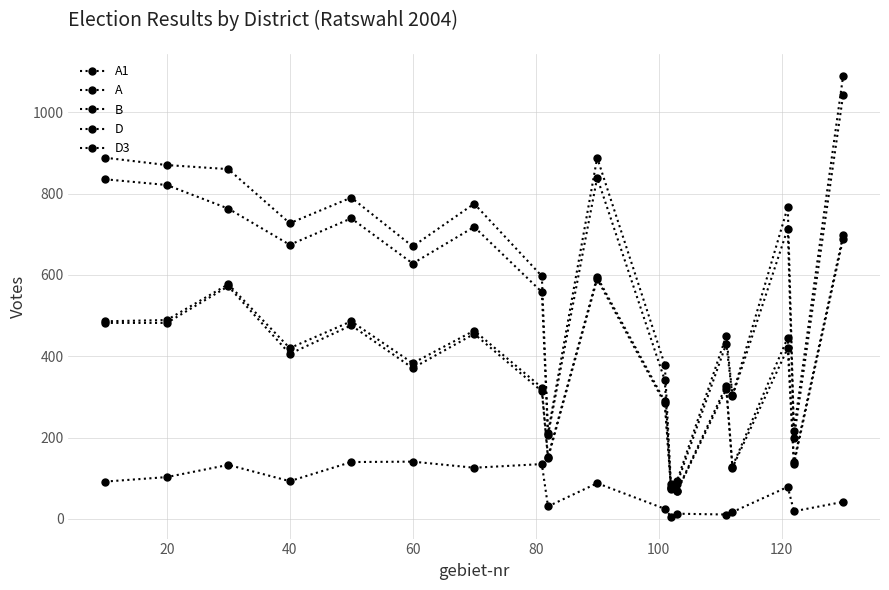

What is the minimum value for D?

68